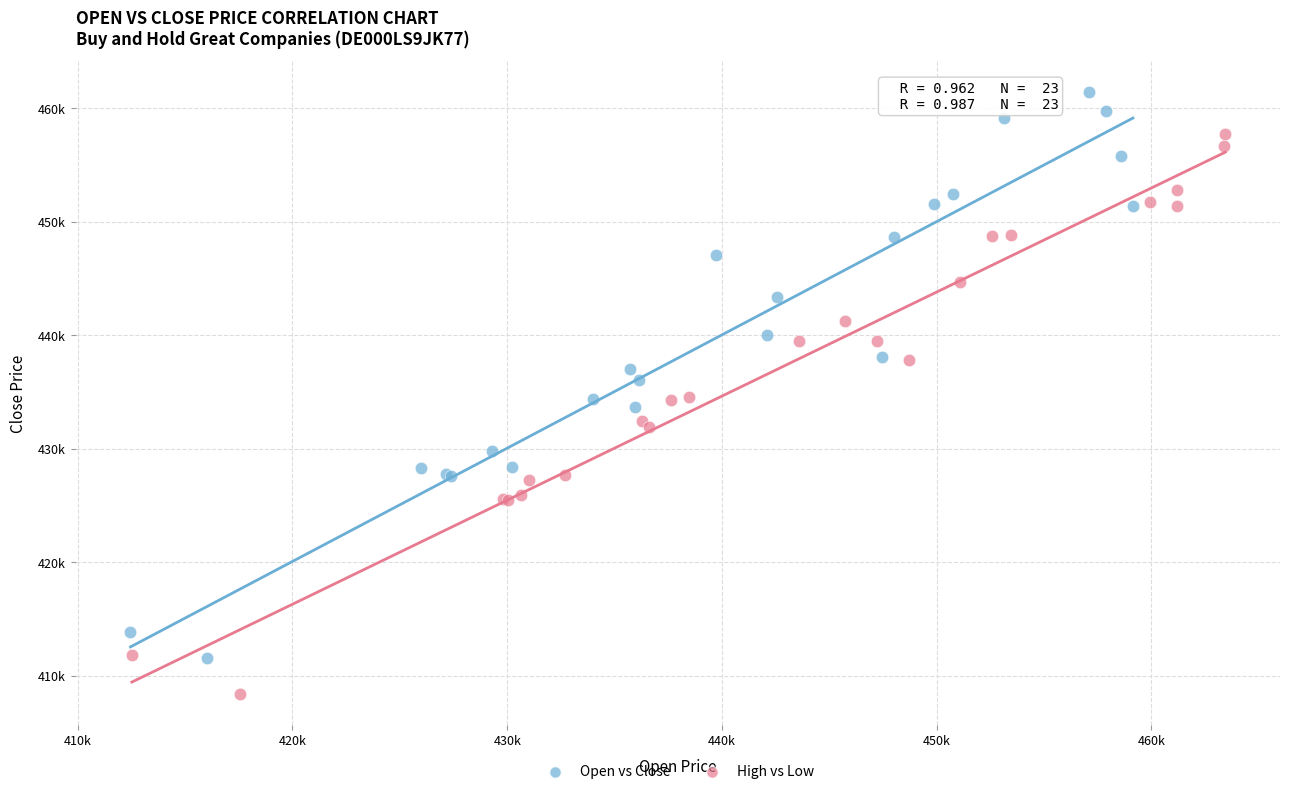

Which series reaches the minimum Y coordinate?

High vs Low